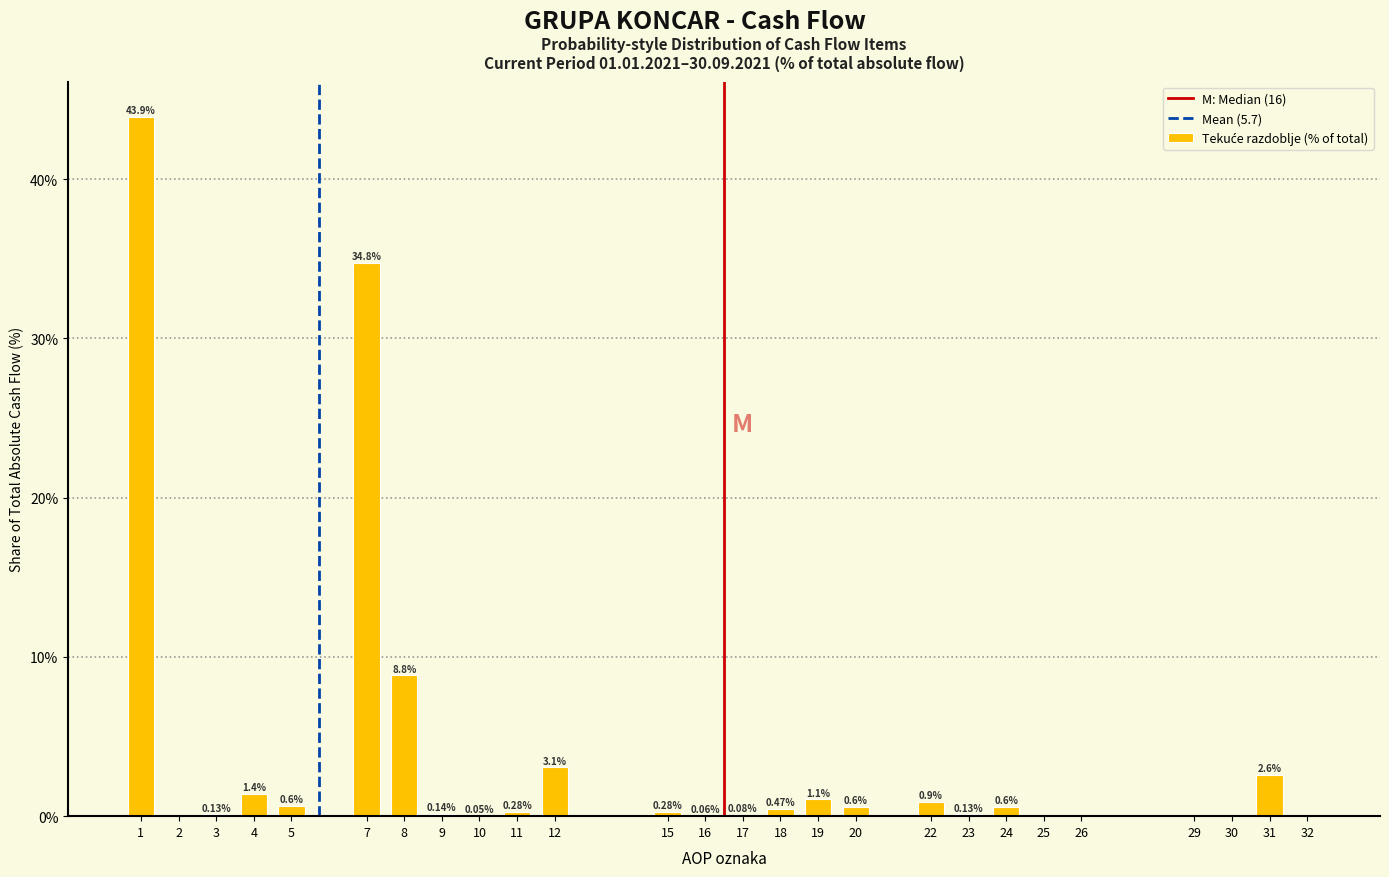

What is the ratio of the value at 19 to the value at 31?

0.4